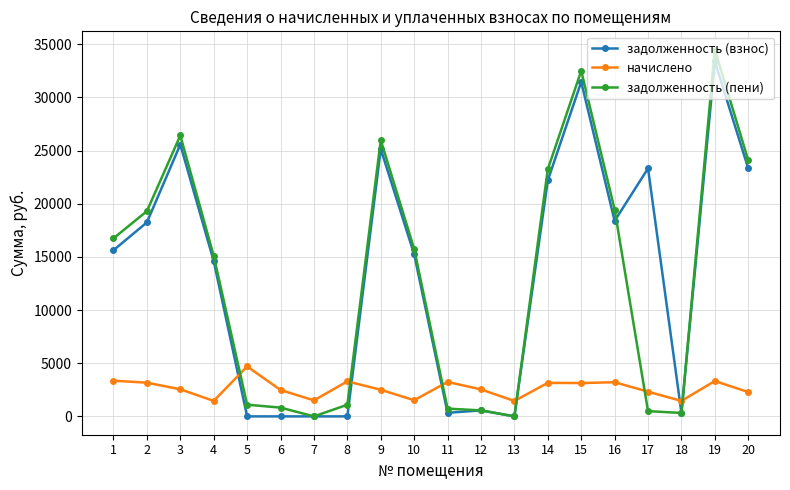

The value of задолженность (взнос) at 16 is 18381.8. True or false?

True